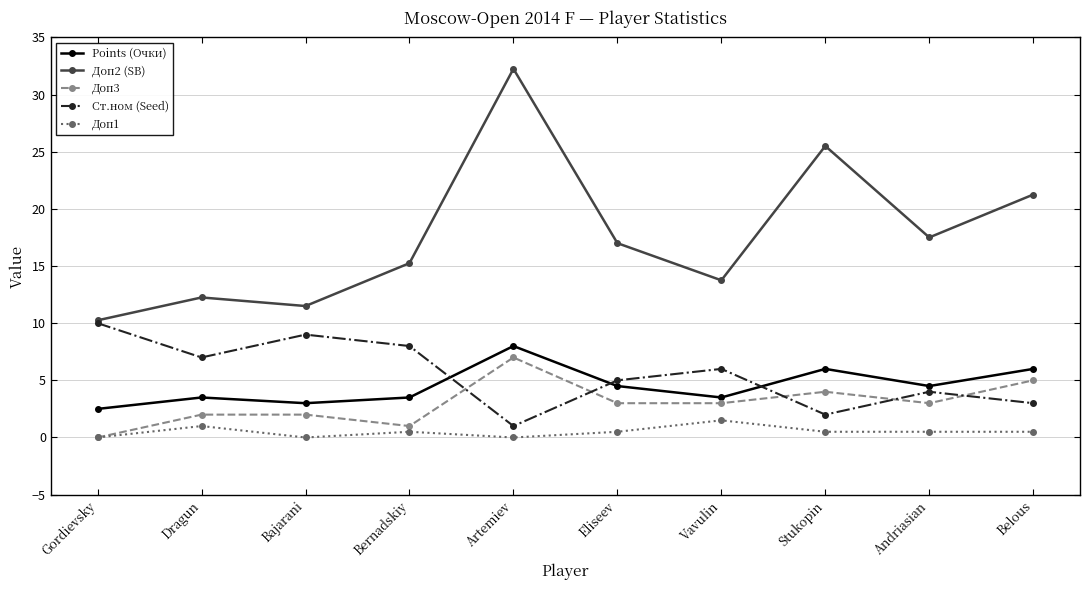

What is the label of the 1st point from the left?

Gordievsky